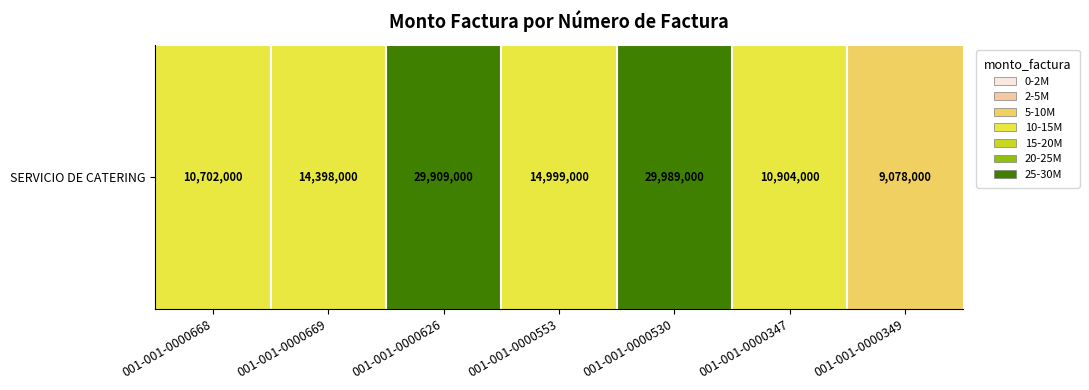

Reading left to right, extract all data points from this chart.

001-001-0000668=10702000	001-001-0000669=14398000	001-001-0000626=29909000	001-001-0000553=14999000	001-001-0000530=29989000	001-001-0000347=10904000	001-001-0000349=9078000